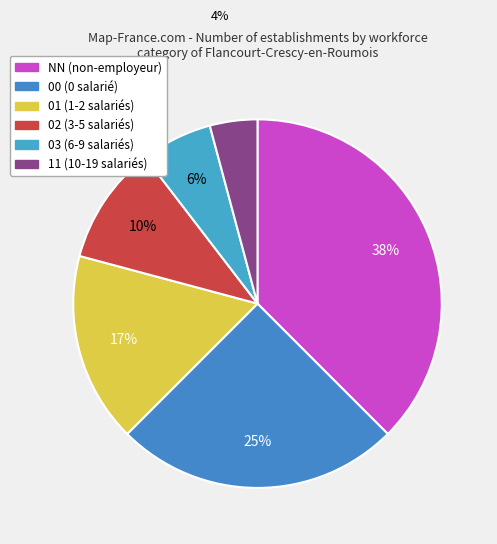

Count the number of slices in the pie.

6